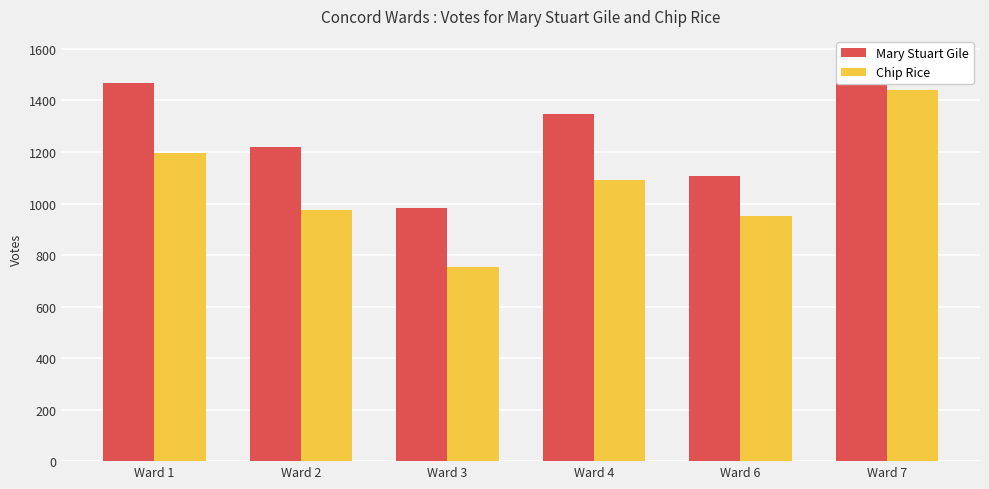

How many groups of bars are there?

6